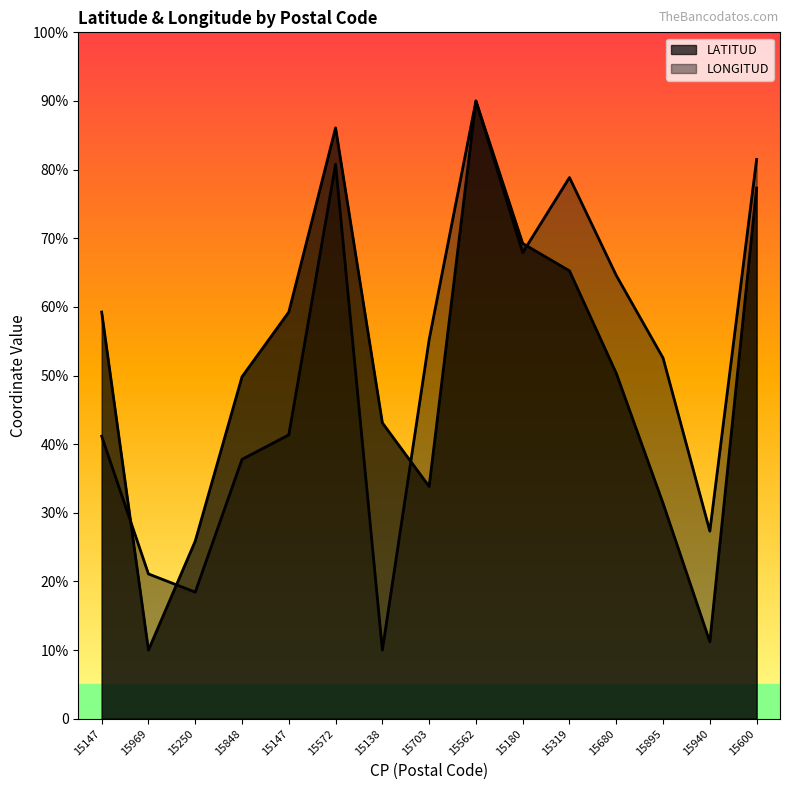

Which category has the lowest value across all series?

15969